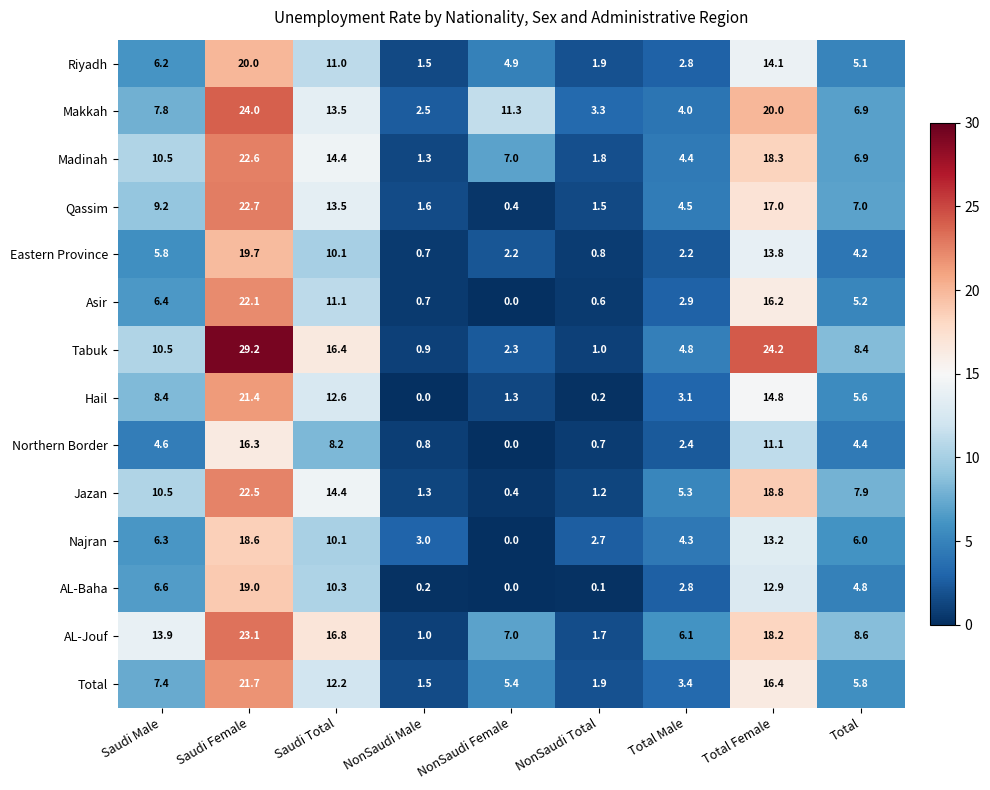

At which category is the sum across all series the highest?

Saudi Female